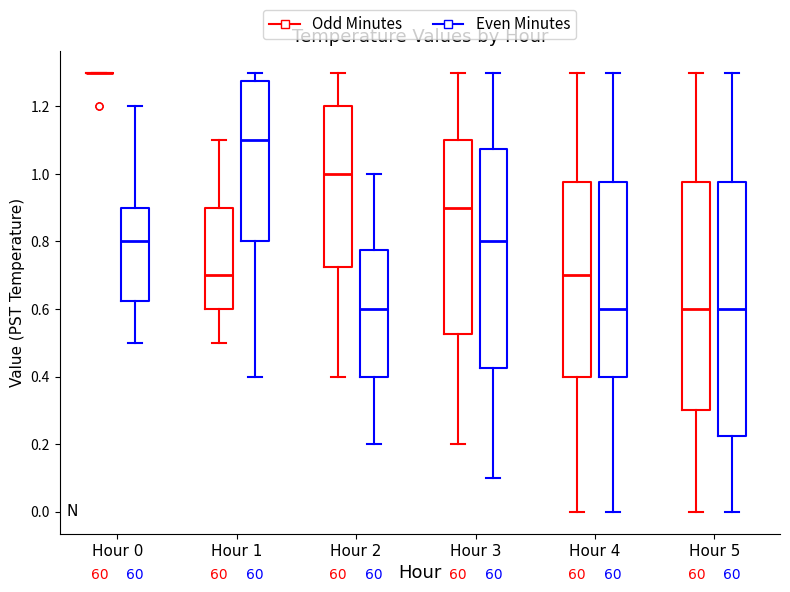

Comparing the boxes themselves (not the whiskers), which one is the tallest?

Hour 5 (Even Minutes)